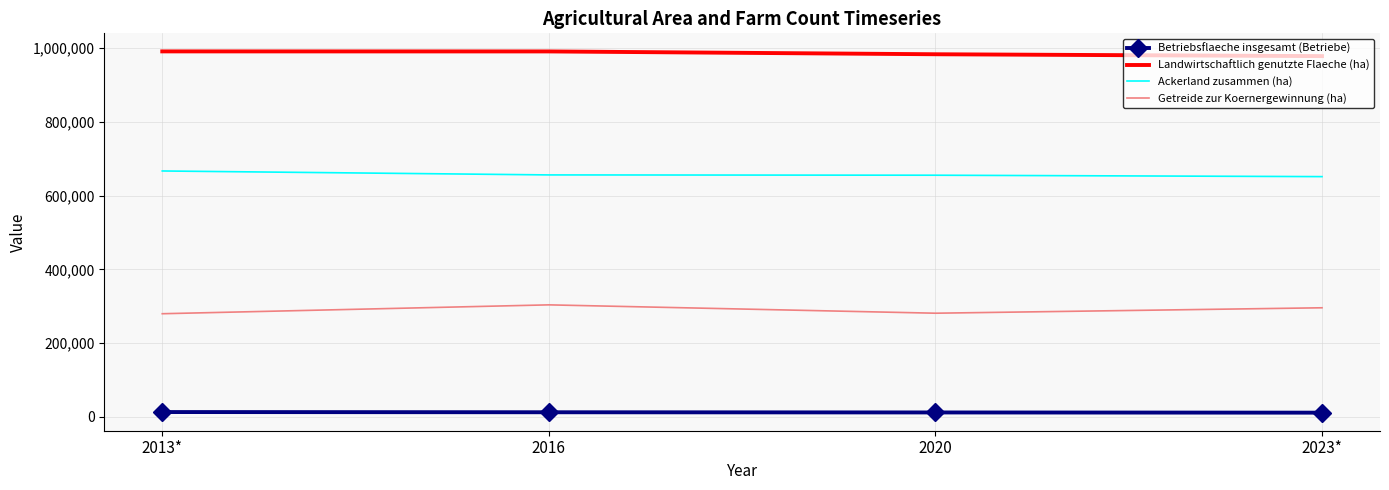

What is the difference between the maximum and minimum values in the Landwirtschaftlich genutzte Flaeche (ha) series?

12800